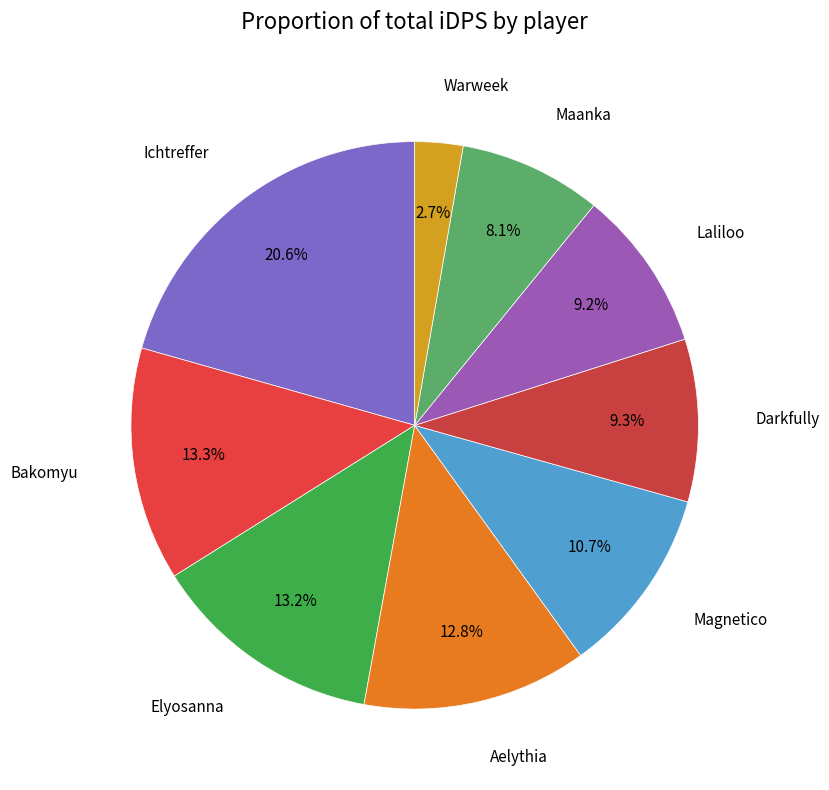

To the nearest percent, what is the average slice percentage?

11%